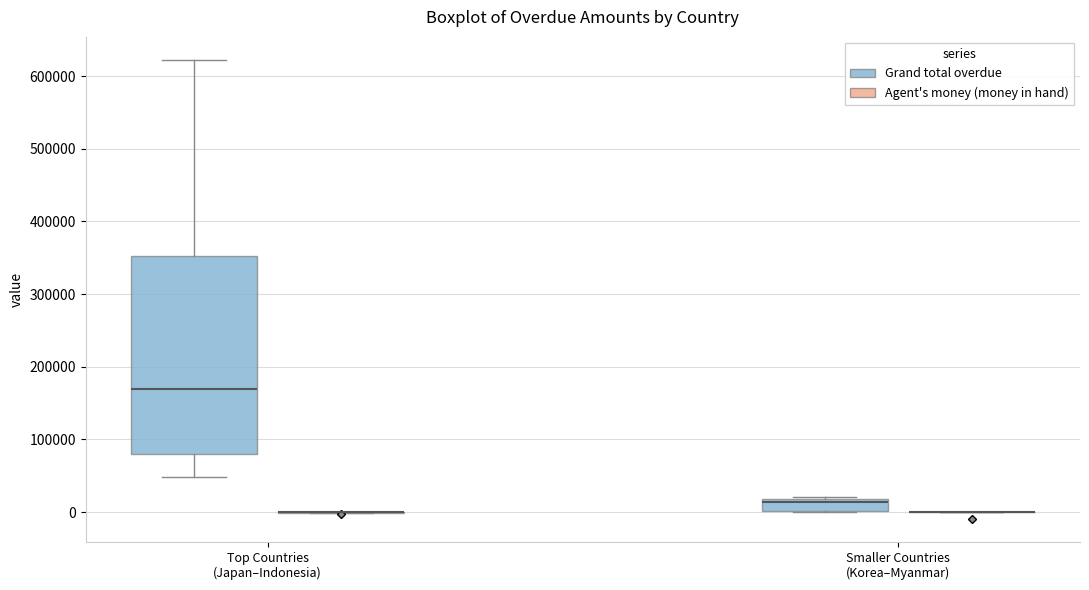

Comparing the boxes themselves (not the whiskers), which one is the tallest?

Top Countries (Japan–Indonesia) (Grand total overdue)